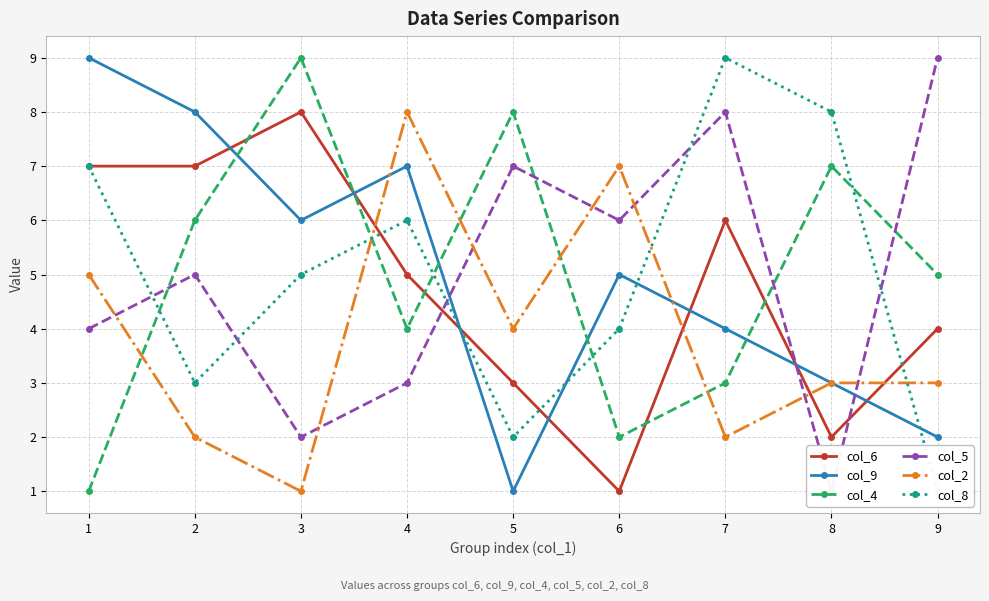

Read the col_2 value at 1.

5